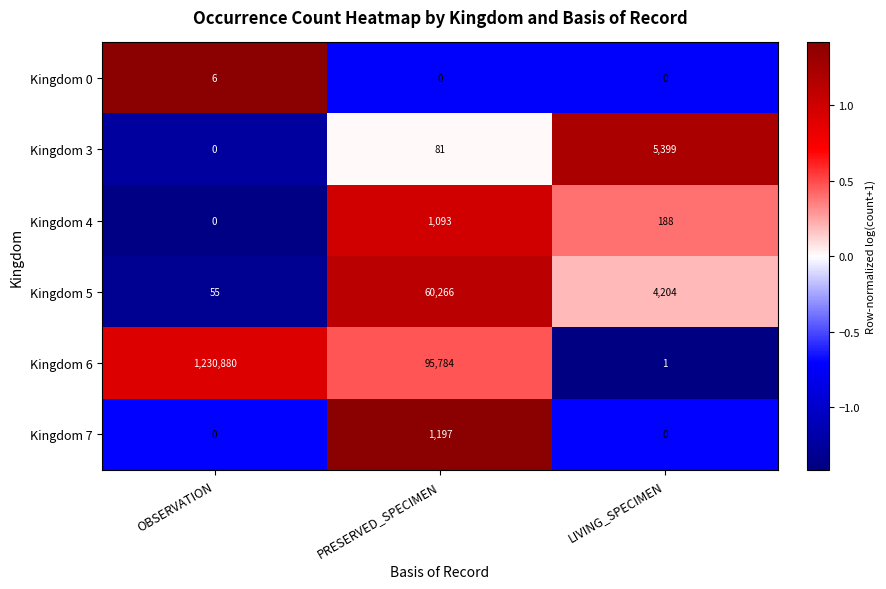

Which series changed the most between PRESERVED_SPECIMEN and LIVING_SPECIMEN?

Kingdom 6